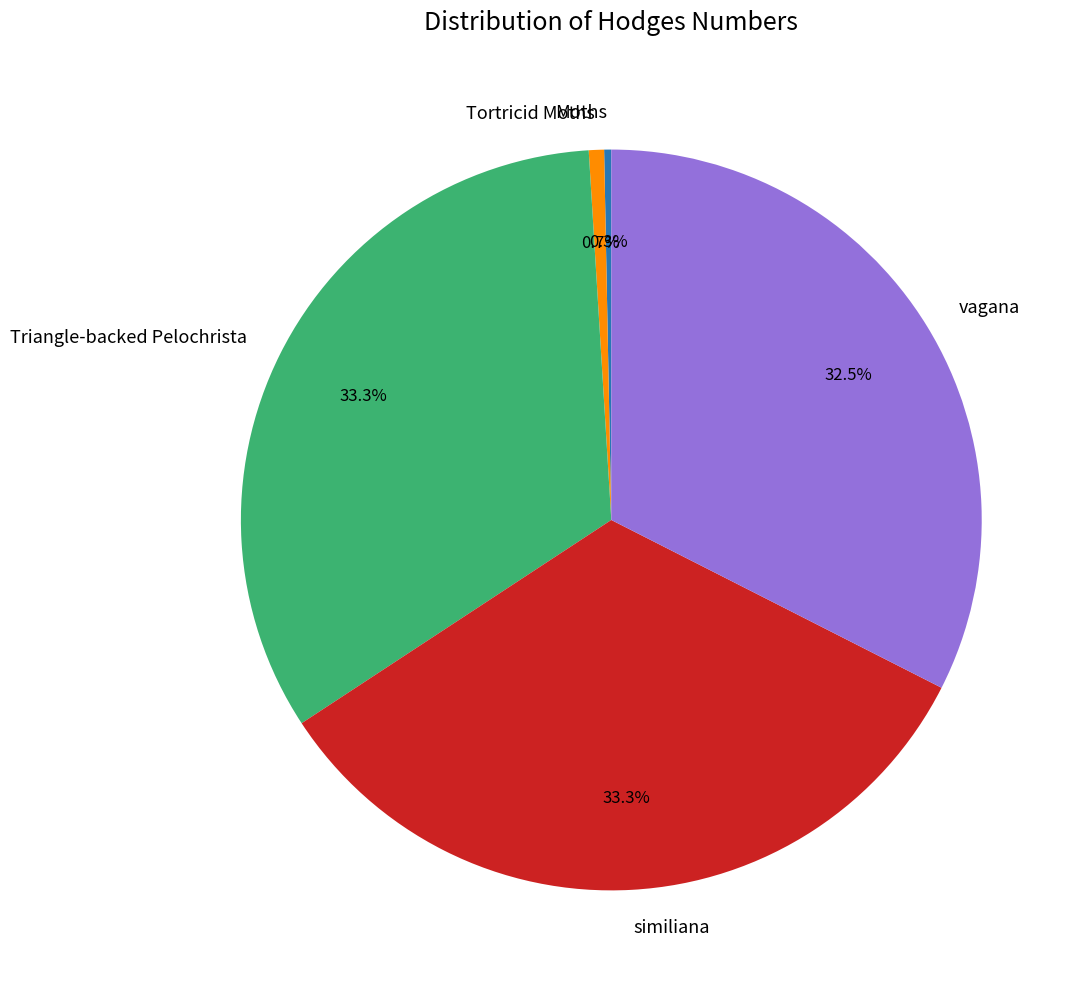

To the nearest percent, what is the difference between the Moths and similiana slice percentages?

33%